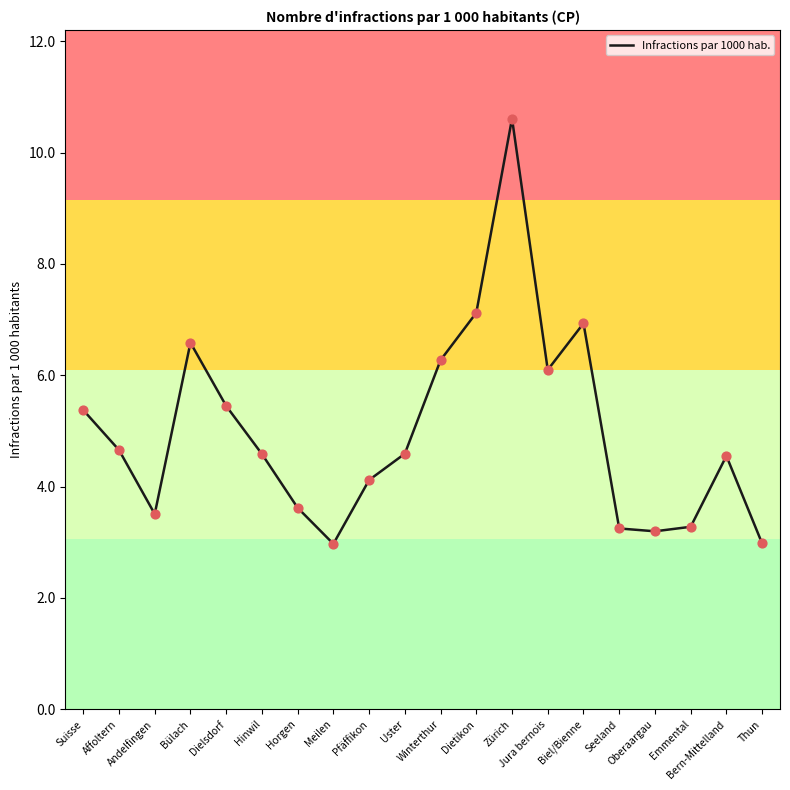

What is the change in value from Andelfingen to Winterthur?

+2.8